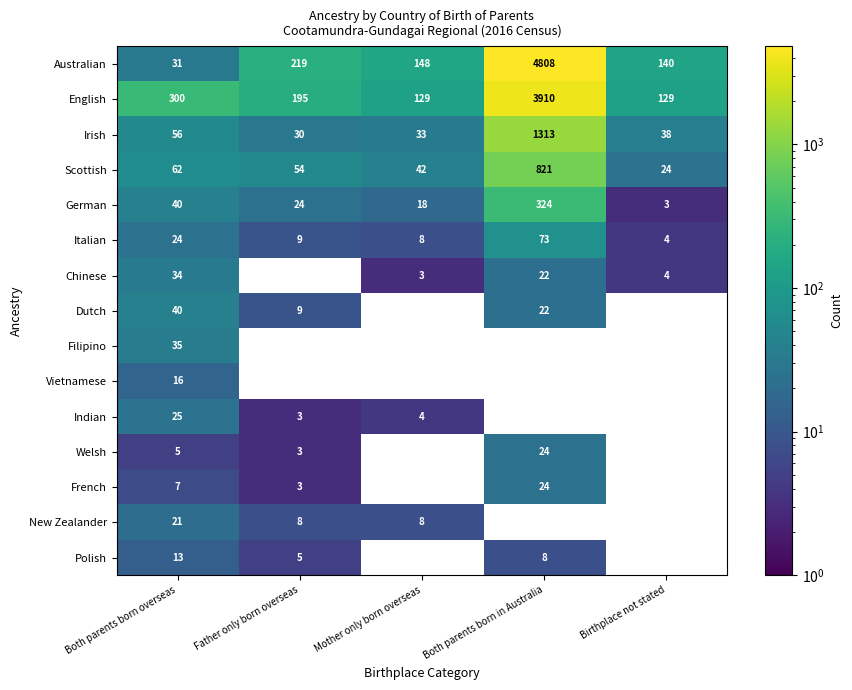

At which label does German first exceed 24?

Both parents born overseas